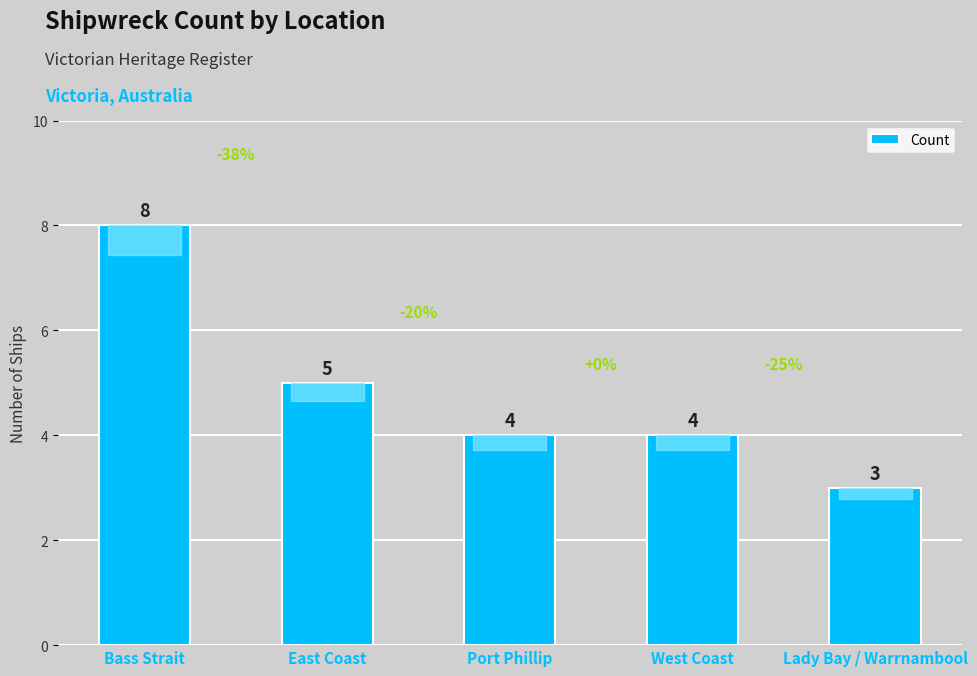

Is it true that the value at Lady Bay / Warrnambool is 4?

False